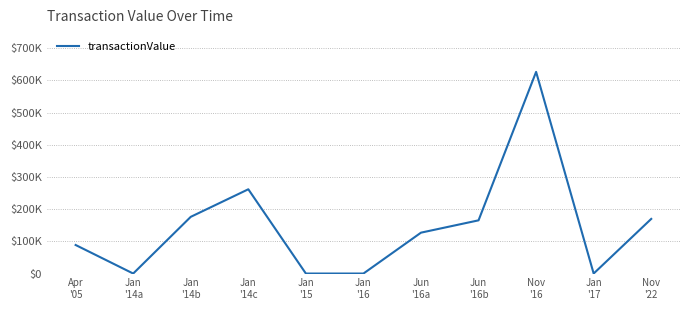

What is the label of the 3rd point from the right?

Nov
'16